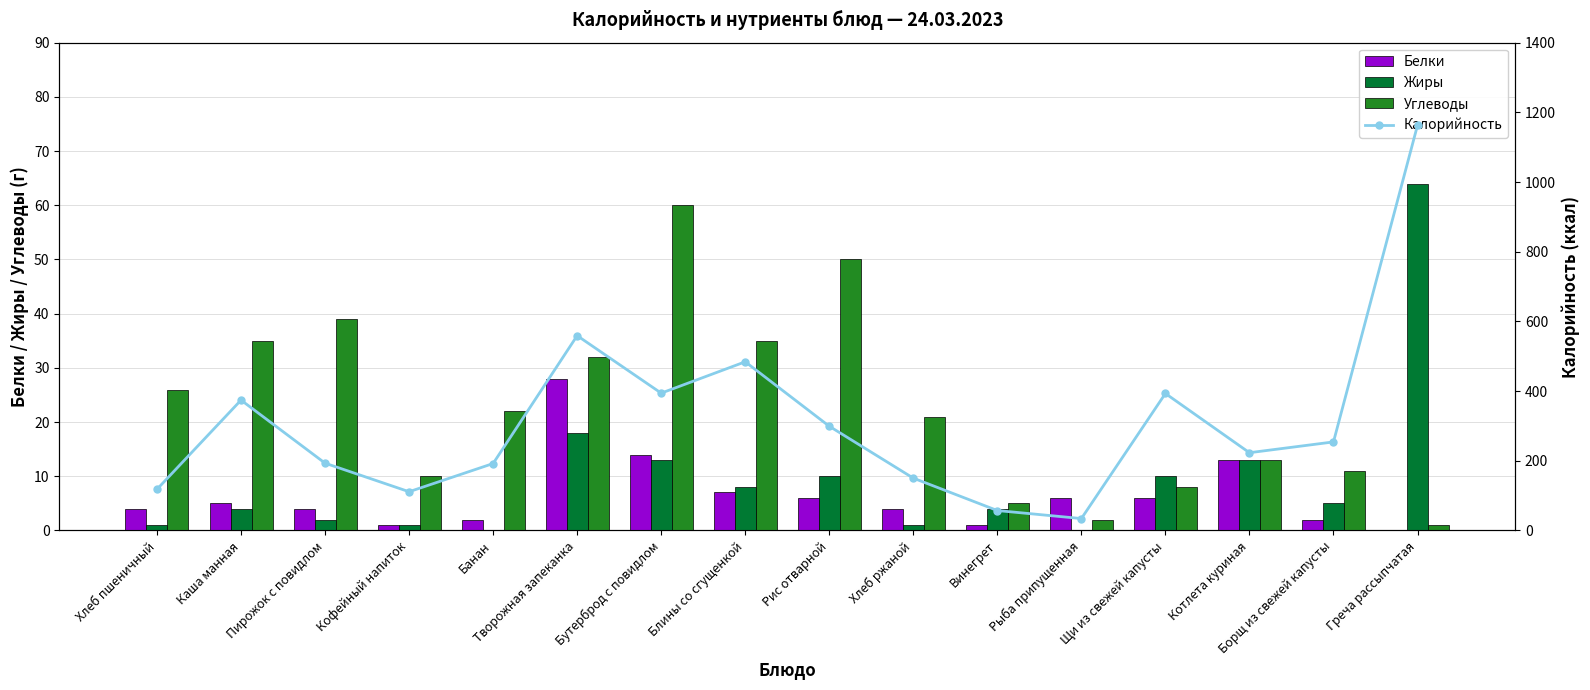

Which series has the largest range (max minus min)?

Калорийность